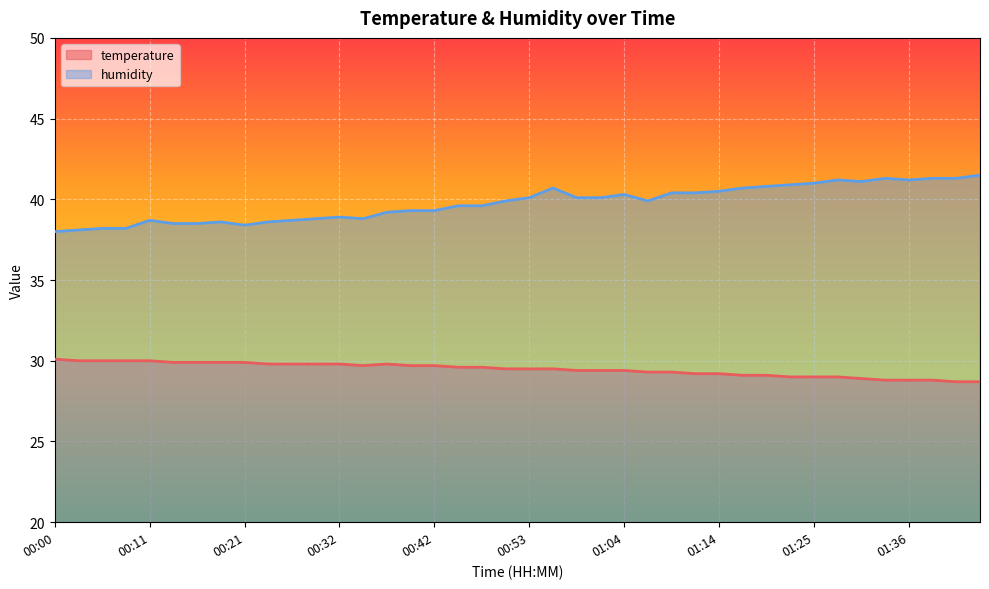

Where does the humidity series first go above 39?

14